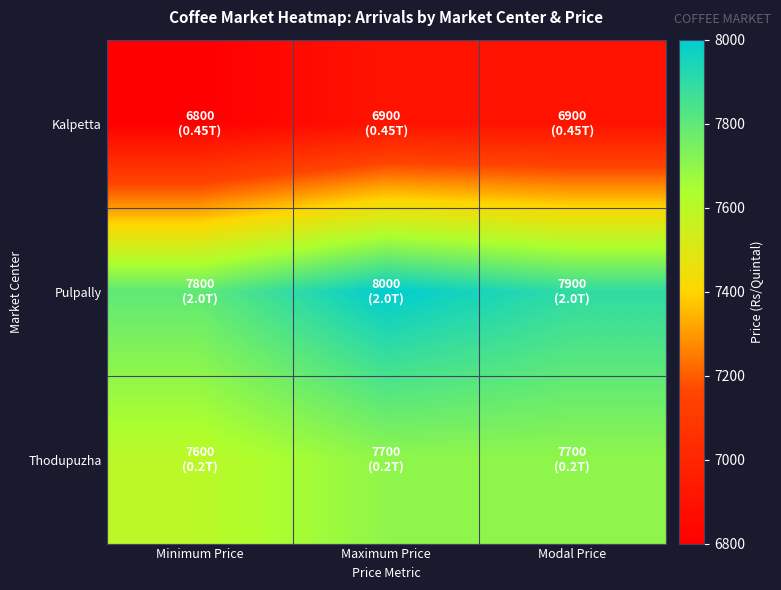

How many series are shown in this chart?

3